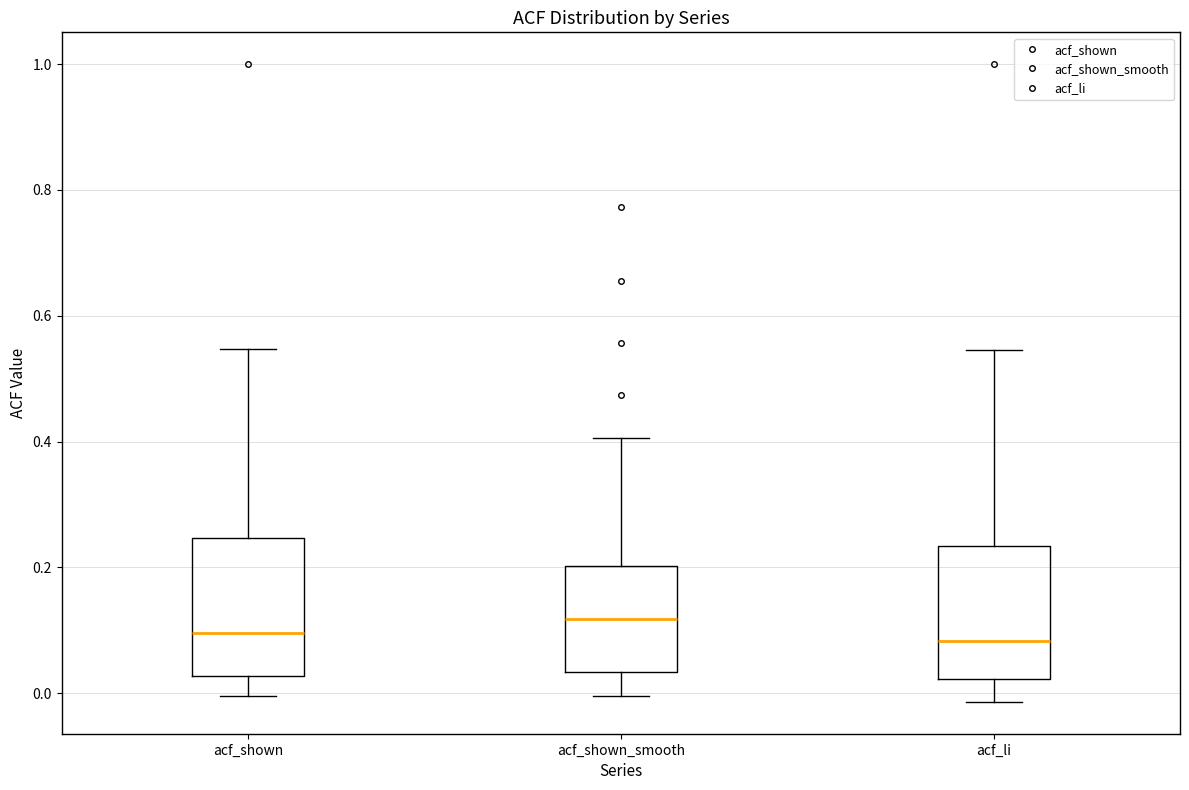

Where does the median line of the box for acf_shown sit on the y-axis? The values are not printed on the chart, so give them approximately, as read against the axis.

0.10